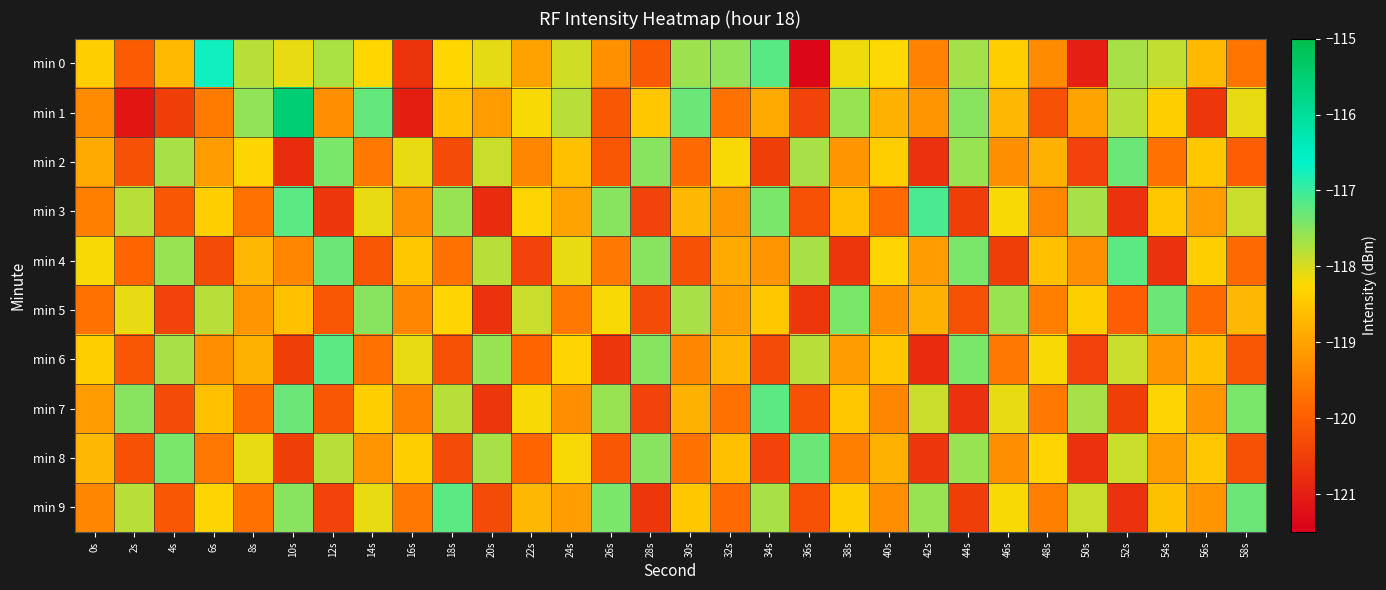

Reading left to right, extract all data points from this chart.

min 0: 0s=-118.4	2s=-120.0	4s=-118.7	6s=-116.7	8s=-117.8	10s=-118.1	12s=-117.7	14s=-118.3	16s=-120.6	18s=-118.3	20s=-118.1	22s=-119.0	24s=-117.9	26s=-119.3	28s=-120.1	30s=-117.6	32s=-117.6	34s=-117.2	36s=-121.4	38s=-118.2	40s=-118.2	42s=-119.5	44s=-117.7	46s=-118.4	48s=-119.3	50s=-121.0	52s=-117.7	54s=-117.9	56s=-118.7	58s=-119.7
min 1: 0s=-119.3	2s=-121.1	4s=-120.5	6s=-119.6	8s=-117.6	10s=-115.5	12s=-119.3	14s=-117.3	16s=-121.0	18s=-118.6	20s=-119.1	22s=-118.2	24s=-117.8	26s=-120.1	28s=-118.5	30s=-117.3	32s=-119.7	34s=-118.9	36s=-120.4	38s=-117.6	40s=-118.8	42s=-119.2	44s=-117.5	46s=-118.7	48s=-120.2	50s=-119.0	52s=-117.8	54s=-118.4	56s=-120.6	58s=-118.1
min 2: 0s=-118.9	2s=-120.2	4s=-117.7	6s=-119.1	8s=-118.3	10s=-120.8	12s=-117.4	14s=-119.6	16s=-118.1	18s=-120.3	20s=-117.9	22s=-119.4	24s=-118.6	26s=-120.1	28s=-117.5	30s=-119.8	32s=-118.2	34s=-120.5	36s=-117.7	38s=-119.2	40s=-118.4	42s=-120.7	44s=-117.6	46s=-119.3	48s=-118.8	50s=-120.4	52s=-117.3	54s=-119.7	56s=-118.5	58s=-120.0
min 3: 0s=-119.5	2s=-117.8	4s=-120.1	6s=-118.4	8s=-119.7	10s=-117.2	12s=-120.6	14s=-118.1	16s=-119.3	18s=-117.6	20s=-120.8	22s=-118.3	24s=-119.0	26s=-117.5	28s=-120.4	30s=-118.7	32s=-119.2	34s=-117.4	36s=-120.2	38s=-118.6	40s=-119.8	42s=-117.1	44s=-120.5	46s=-118.2	48s=-119.4	50s=-117.7	52s=-120.7	54s=-118.5	56s=-119.1	58s=-117.9
min 4: 0s=-118.2	2s=-119.9	4s=-117.6	6s=-120.3	8s=-118.7	10s=-119.4	12s=-117.3	14s=-120.1	16s=-118.5	18s=-119.7	20s=-117.8	22s=-120.4	24s=-118.1	26s=-119.6	28s=-117.5	30s=-120.2	32s=-118.9	34s=-119.2	36s=-117.7	38s=-120.6	40s=-118.3	42s=-119.1	44s=-117.4	46s=-120.5	48s=-118.6	50s=-119.3	52s=-117.2	54s=-120.7	56s=-118.4	58s=-119.8
min 5: 0s=-119.7	2s=-118.1	4s=-120.4	6s=-117.8	8s=-119.2	10s=-118.6	12s=-120.1	14s=-117.5	16s=-119.4	18s=-118.3	20s=-120.7	22s=-117.9	24s=-119.6	26s=-118.2	28s=-120.3	30s=-117.7	32s=-119.1	34s=-118.5	36s=-120.6	38s=-117.4	40s=-119.3	42s=-118.8	44s=-120.2	46s=-117.6	48s=-119.5	50s=-118.4	52s=-120.0	54s=-117.3	56s=-119.8	58s=-118.7
min 6: 0s=-118.4	2s=-120.1	4s=-117.7	6s=-119.3	8s=-118.8	10s=-120.5	12s=-117.2	14s=-119.7	16s=-118.1	18s=-120.2	20s=-117.6	22s=-119.9	24s=-118.3	26s=-120.6	28s=-117.5	30s=-119.4	32s=-118.7	34s=-120.3	36s=-117.8	38s=-119.1	40s=-118.5	42s=-120.8	44s=-117.4	46s=-119.6	48s=-118.2	50s=-120.4	52s=-117.9	54s=-119.2	56s=-118.6	58s=-120.1
min 7: 0s=-119.1	2s=-117.5	4s=-120.3	6s=-118.6	8s=-119.8	10s=-117.3	12s=-120.1	14s=-118.4	16s=-119.5	18s=-117.8	20s=-120.6	22s=-118.2	24s=-119.3	26s=-117.6	28s=-120.4	30s=-118.8	32s=-119.7	34s=-117.2	36s=-120.2	38s=-118.5	40s=-119.4	42s=-117.9	44s=-120.7	46s=-118.1	48s=-119.6	50s=-117.7	52s=-120.5	54s=-118.3	56s=-119.2	58s=-117.4
min 8: 0s=-118.7	2s=-120.2	4s=-117.4	6s=-119.6	8s=-118.1	10s=-120.5	12s=-117.8	14s=-119.2	16s=-118.4	18s=-120.3	20s=-117.7	22s=-119.9	24s=-118.2	26s=-120.1	28s=-117.5	30s=-119.7	32s=-118.6	34s=-120.4	36s=-117.3	38s=-119.5	40s=-118.8	42s=-120.6	44s=-117.6	46s=-119.3	48s=-118.3	50s=-120.7	52s=-117.9	54s=-119.1	56s=-118.5	58s=-120.2
min 9: 0s=-119.4	2s=-117.8	4s=-120.1	6s=-118.3	8s=-119.7	10s=-117.5	12s=-120.4	14s=-118.1	16s=-119.6	18s=-117.2	20s=-120.3	22s=-118.7	24s=-119.1	26s=-117.4	28s=-120.6	30s=-118.5	32s=-119.8	34s=-117.7	36s=-120.2	38s=-118.4	40s=-119.3	42s=-117.6	44s=-120.5	46s=-118.2	48s=-119.5	50s=-117.9	52s=-120.7	54s=-118.6	56s=-119.2	58s=-117.3